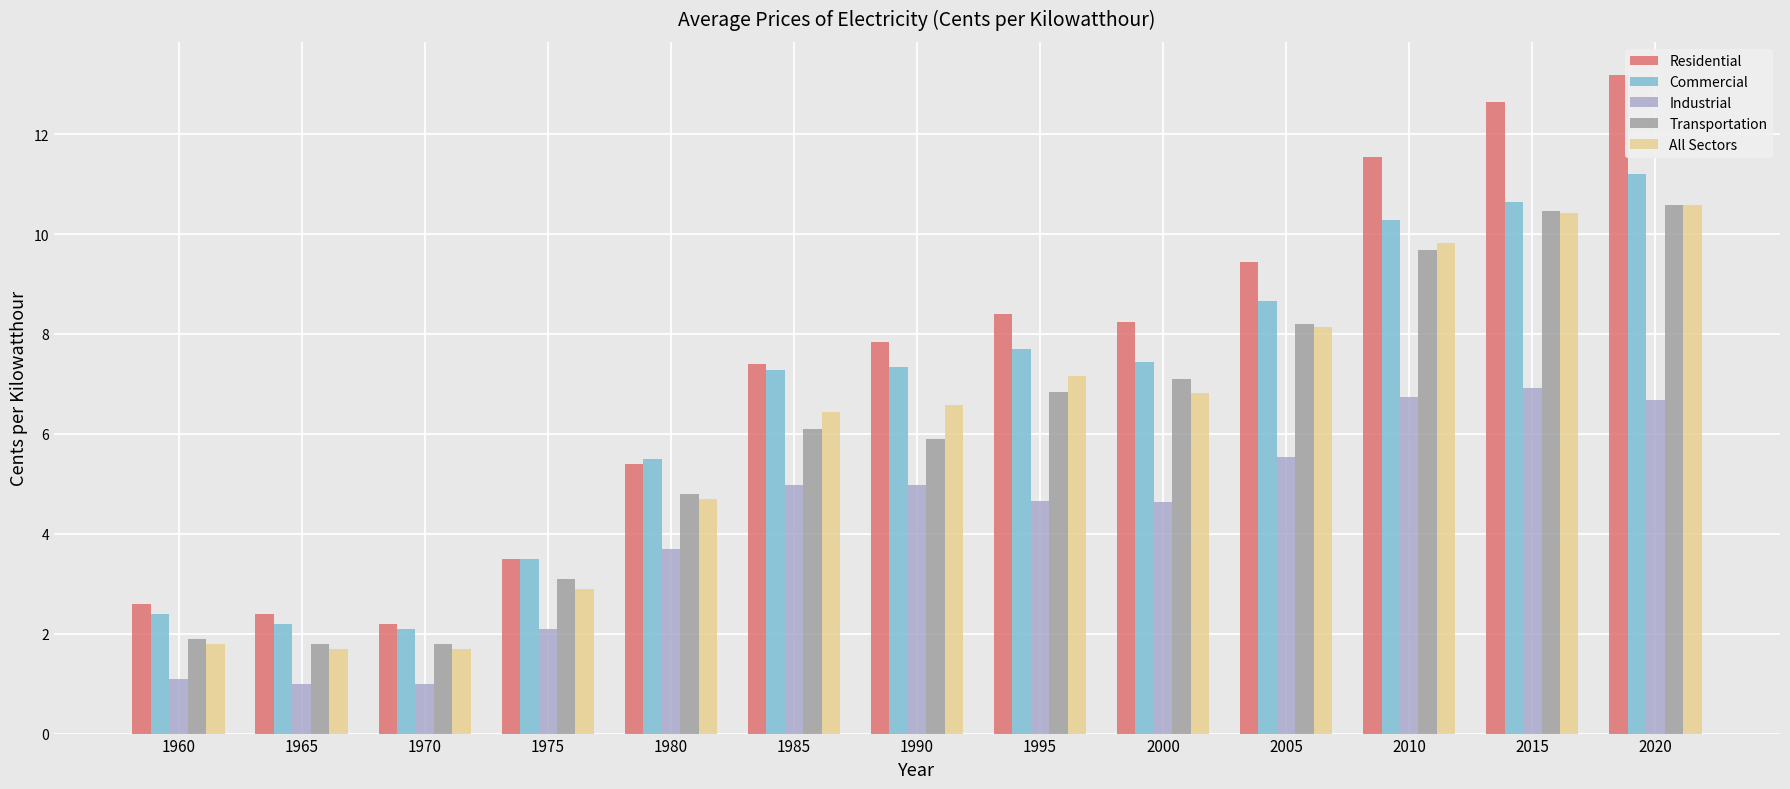

What is the spread (max minus min) of values at 1960?

1.5